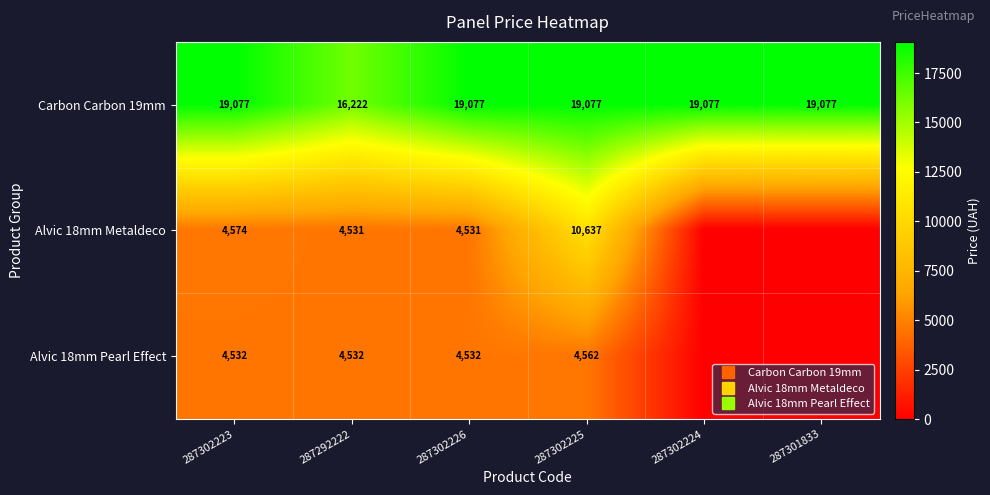

At how many categories does at least one series exceed 15035?

6